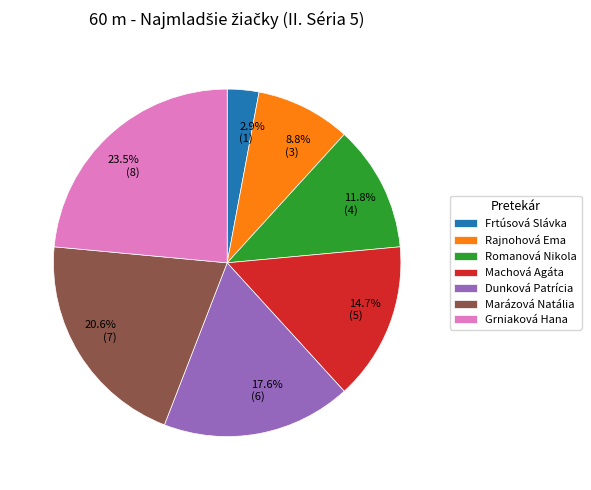

To the nearest percent, what is the difference between the largest and smallest slice percentages?

21%